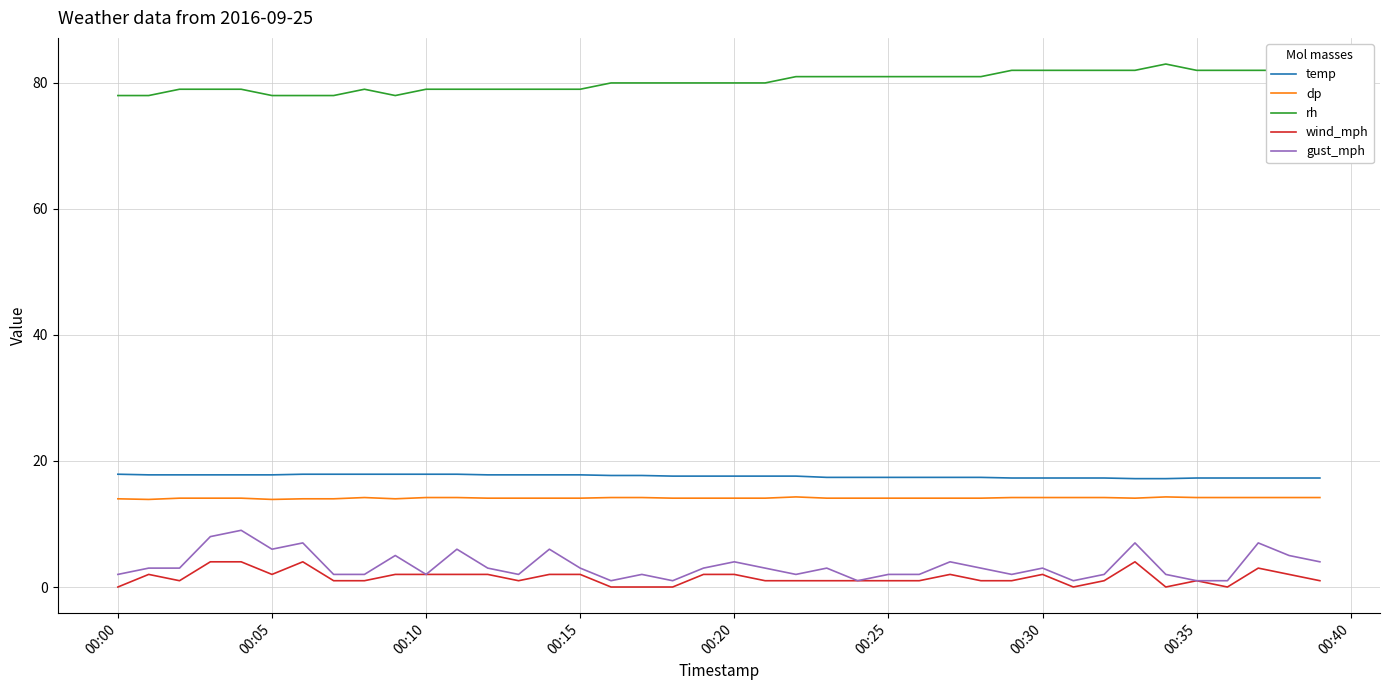

What is the highest value of the temp series?

17.9